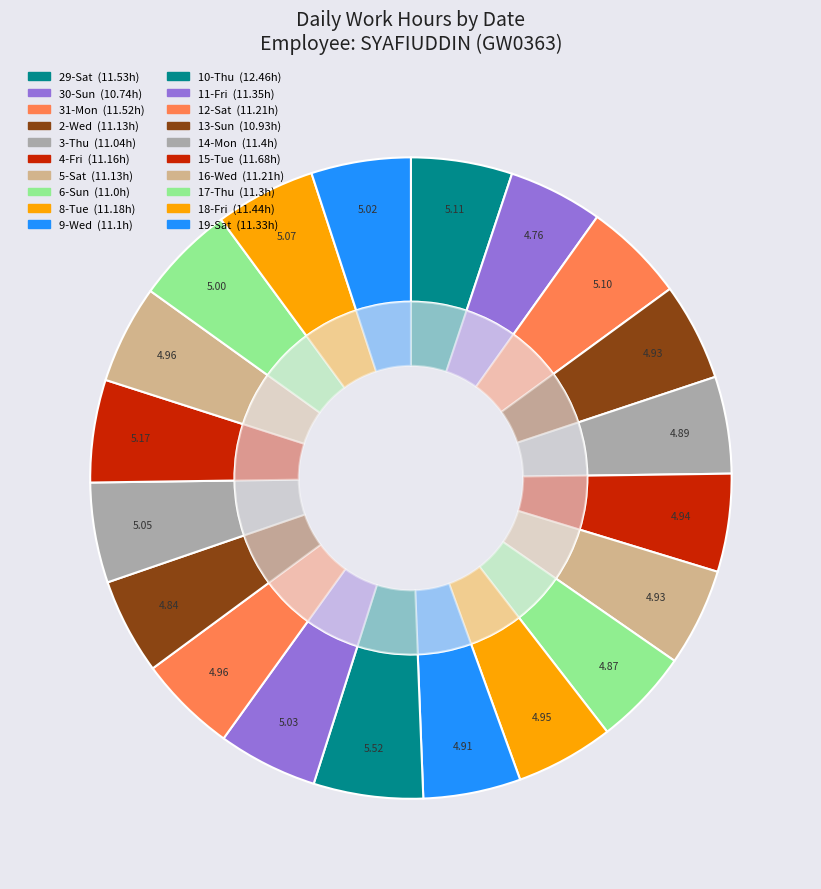

True or false: 6-Sun accounts for 17% of the total.

False